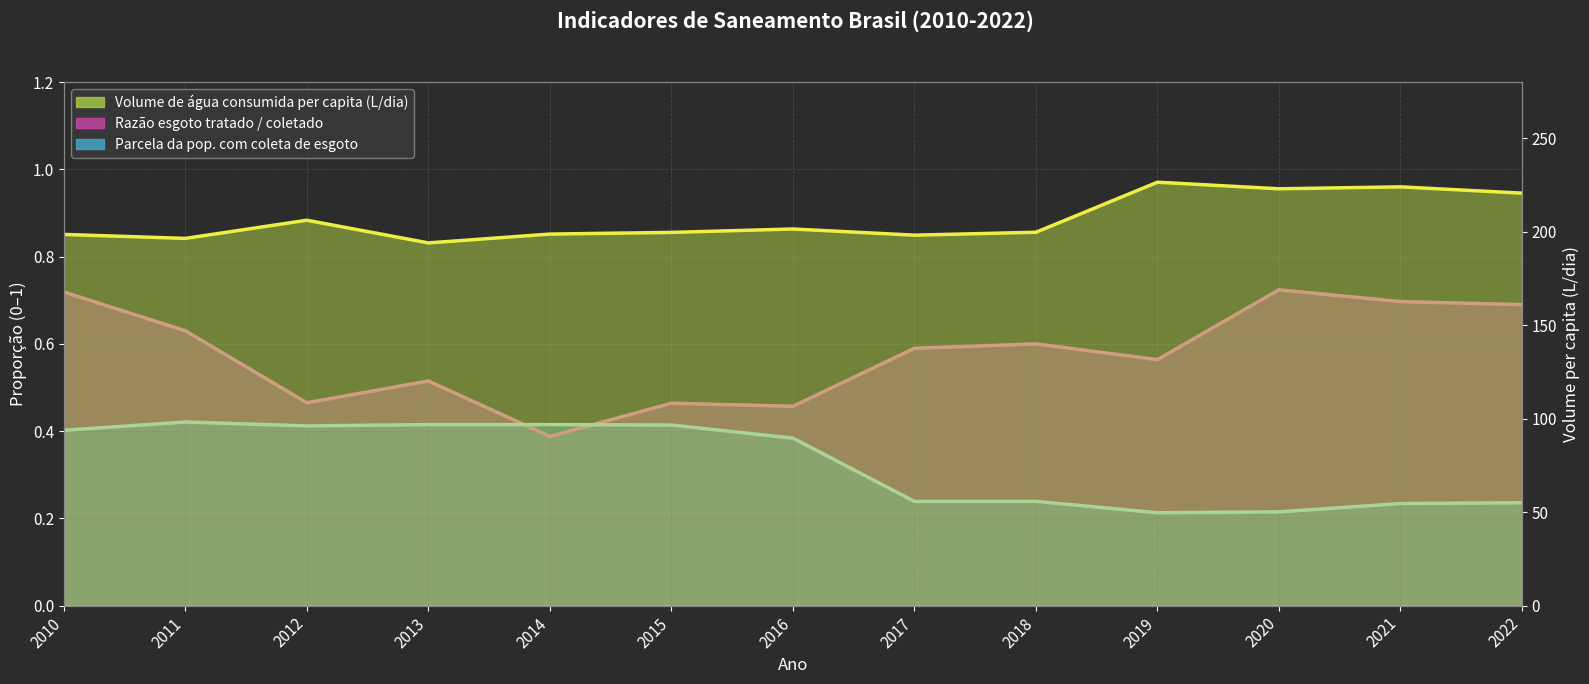

In Populacao com coleta de esgoto, how many points are higher than both neighbors (excluding endpoints)?

1